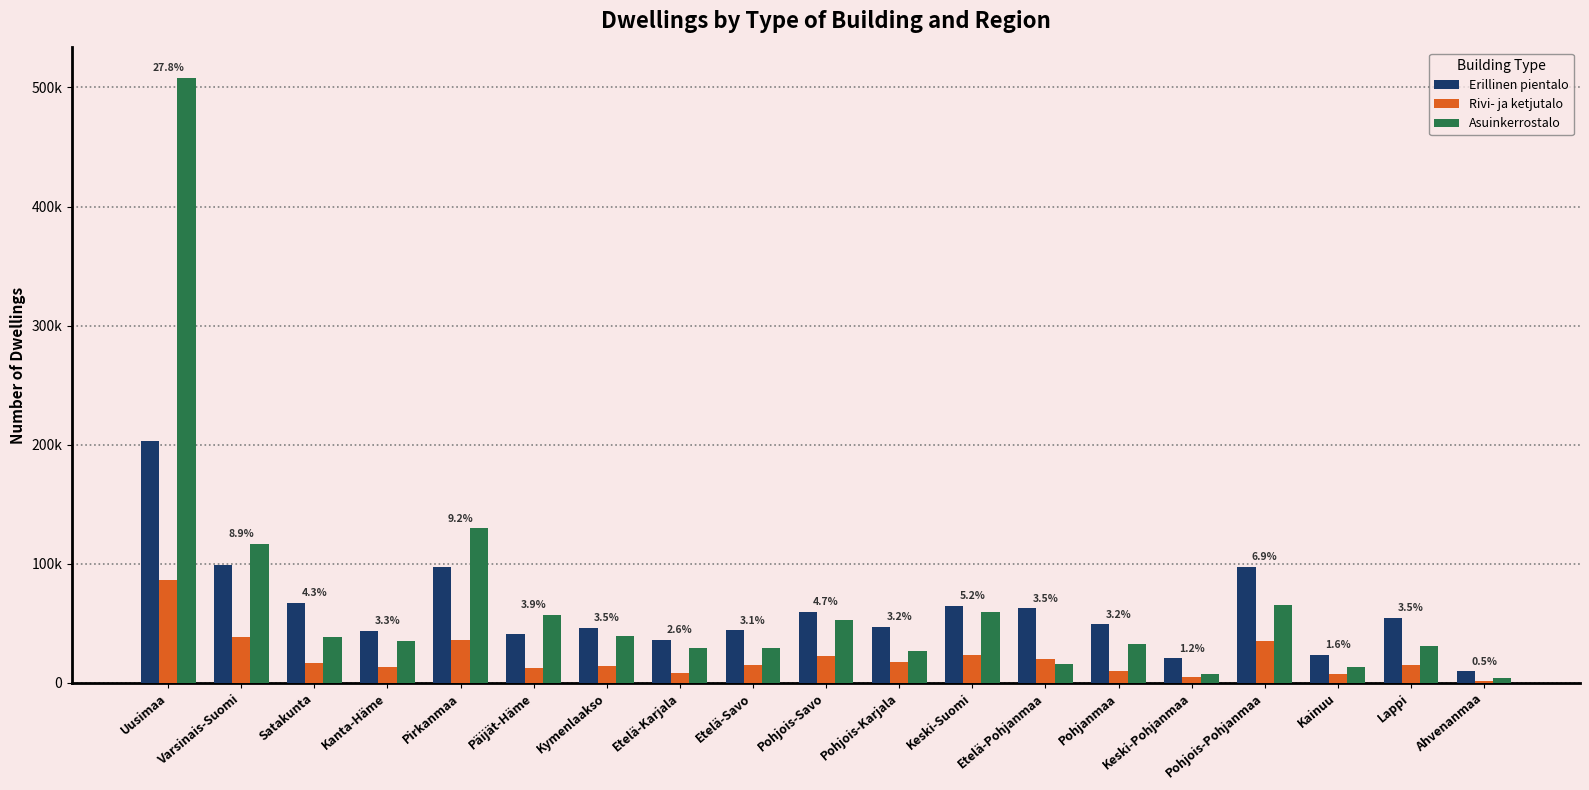

What is the label of the 18th bar from the left?

Lappi